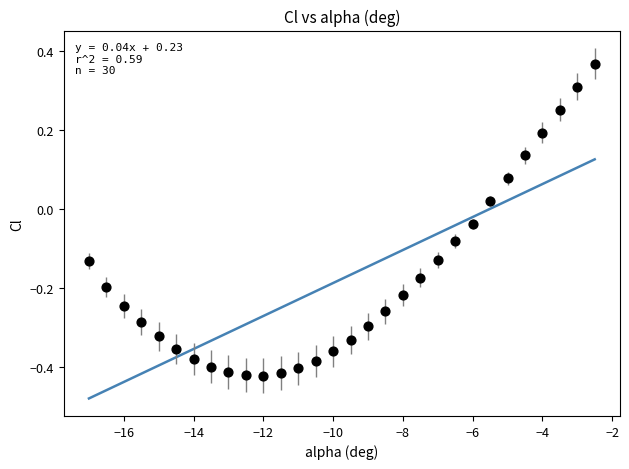

What is the range of X values (max minus min)?

14.5